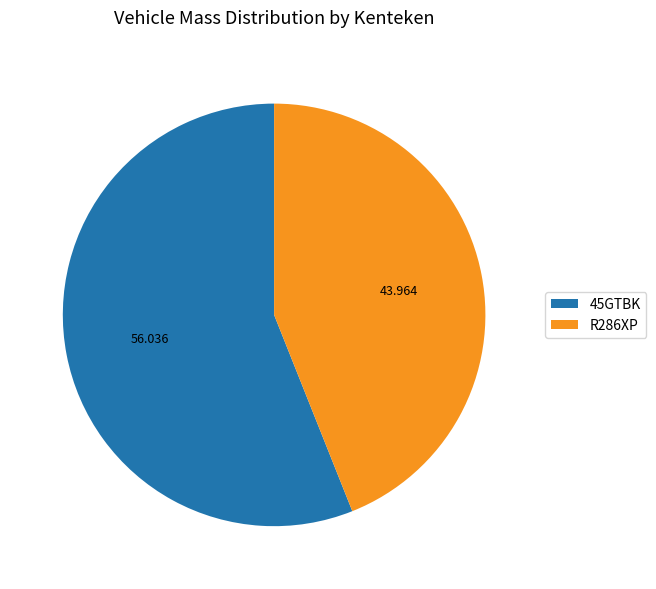

The 45GTBK slice represents 49% of the pie. True or false?

False